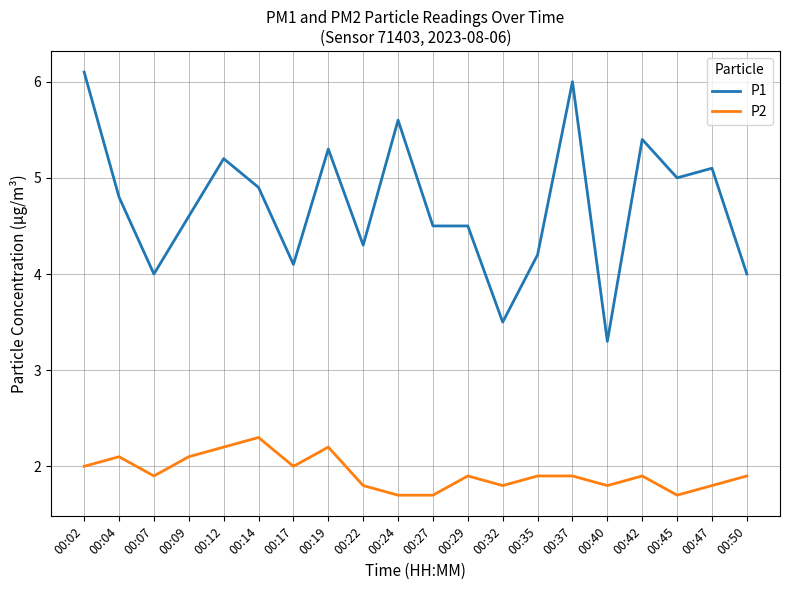

Which category has the highest value across all series?

00:02